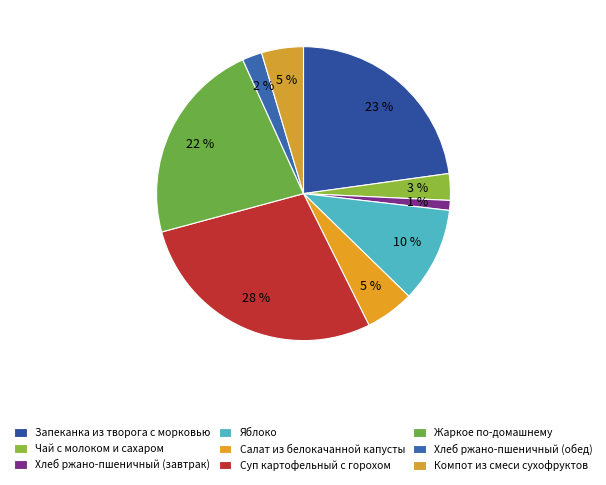

To the nearest percent, what percentage of the pie is Чай с молоком и сахаром?

3%